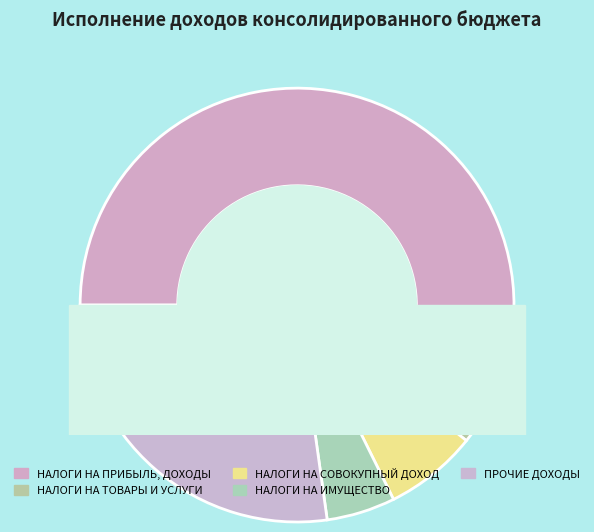

Which category has the smallest portion of the pie?

НАЛОГИ НА ТОВАРЫ (РАБОТЫ, УСЛУГИ)